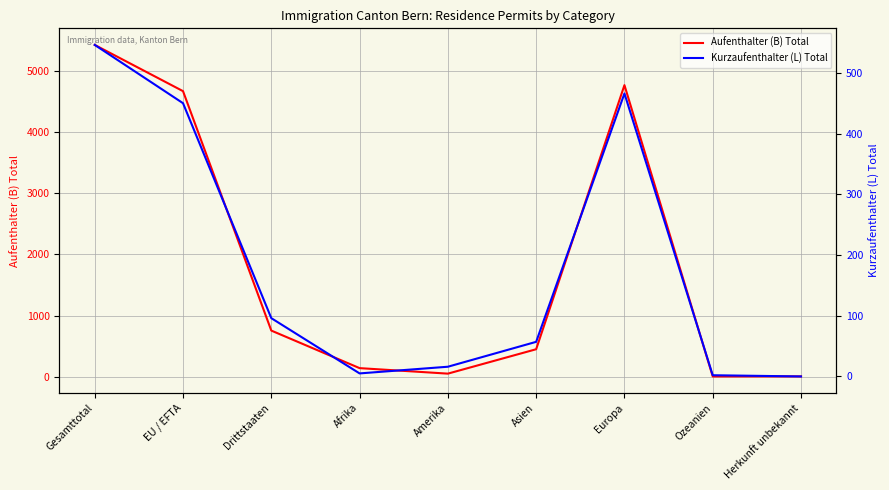

True or false: Aufenthalter (B) Total has more than 2 points higher than both neighbors.

False